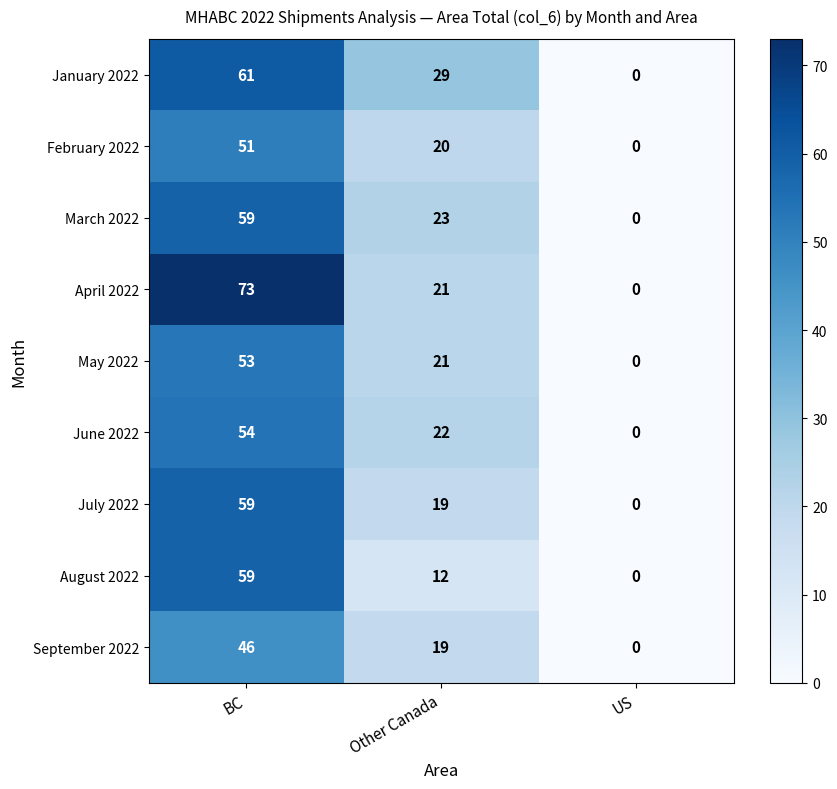

Which label corresponds to the largest value in the chart?

BC